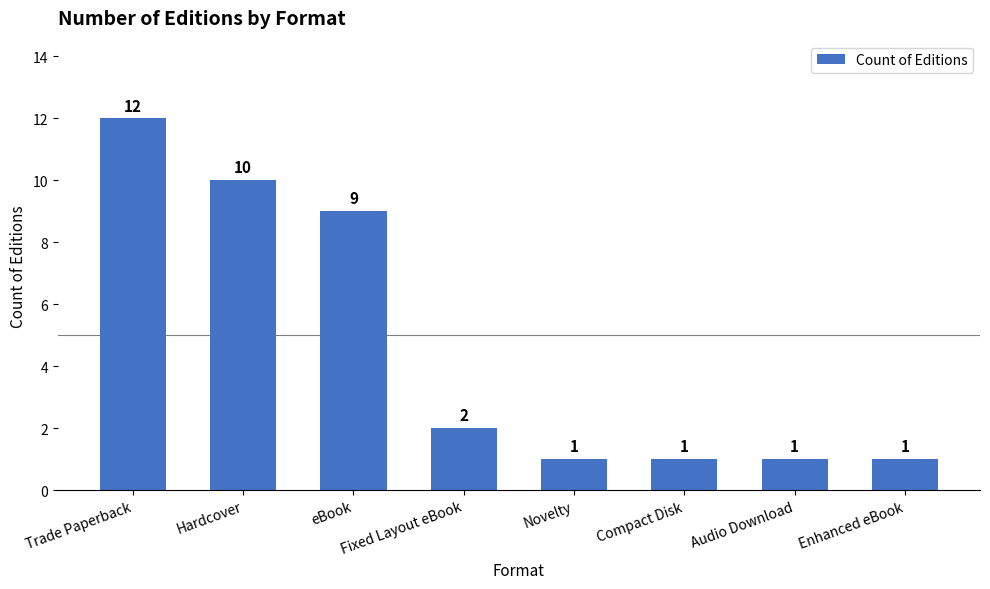

What is the label of the 5th bar from the left?

Novelty